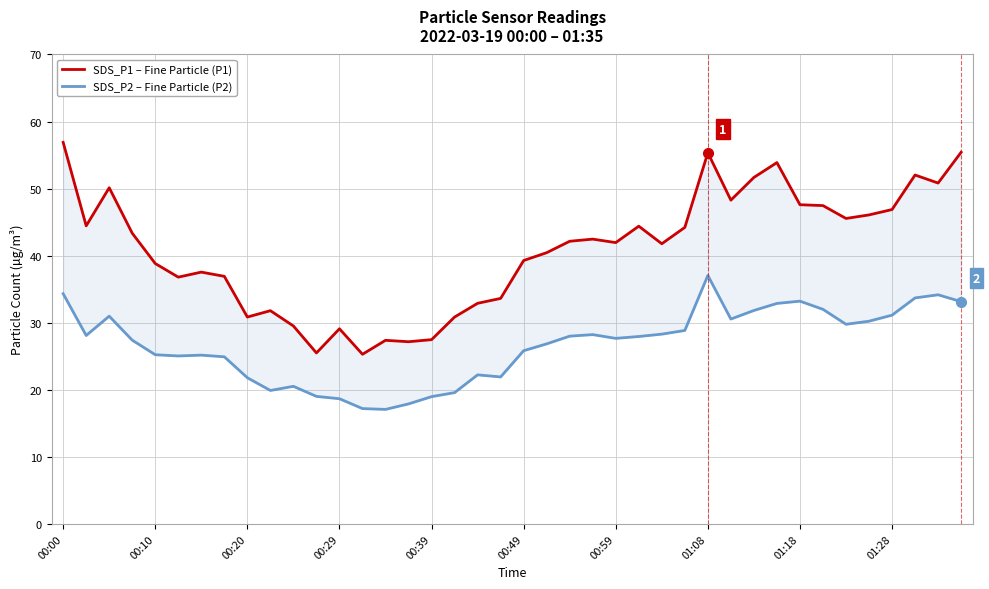

At which category is the sum across all series the highest?

01:08